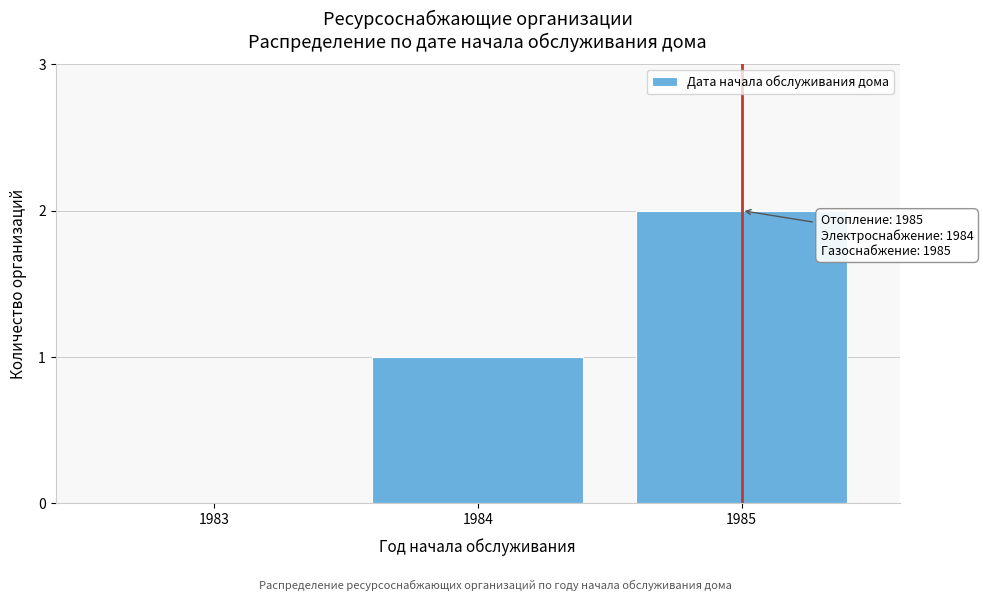

What is the sum of all values?

3